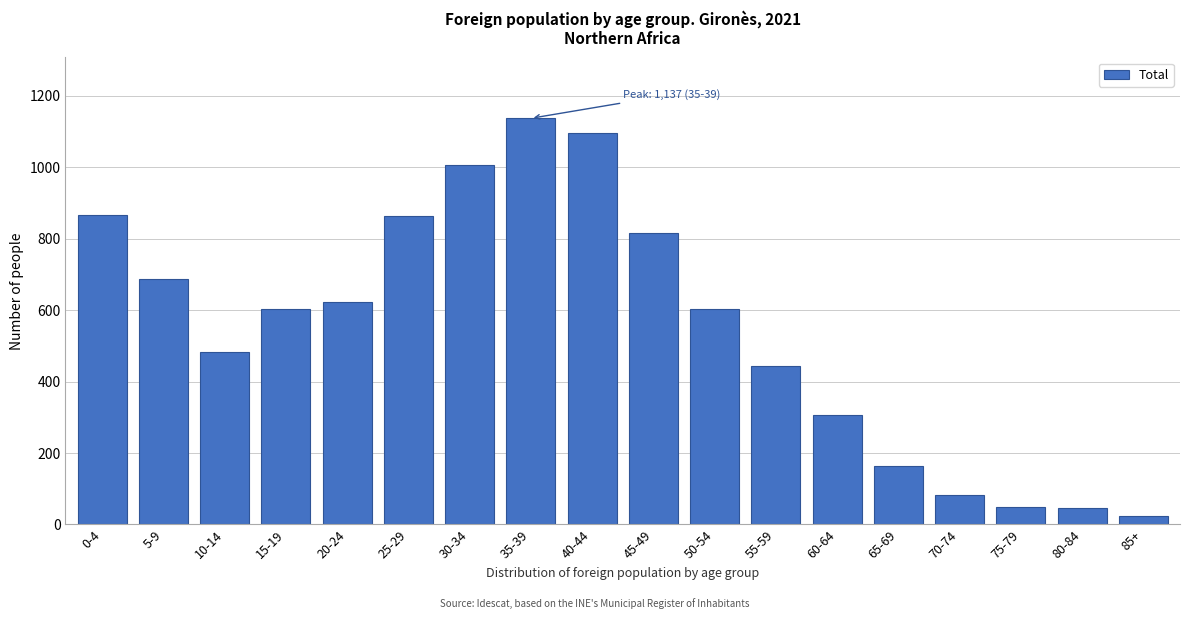

Is it true that the value at 45-49 is 192?

False